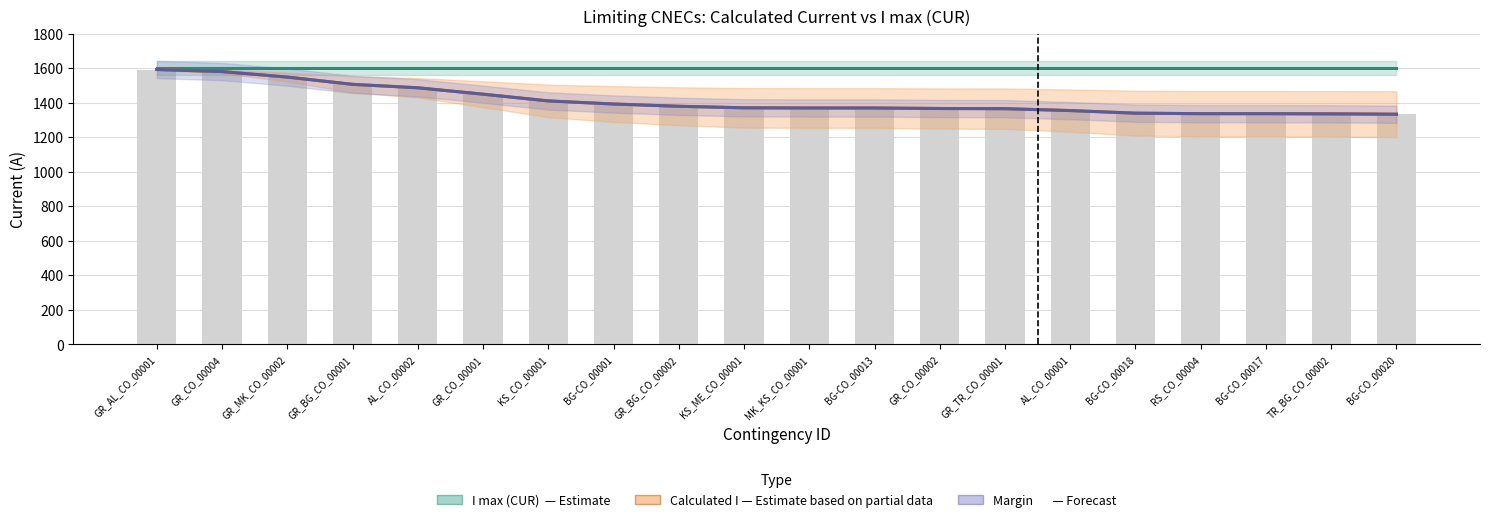

Which label corresponds to the smallest value in the chart?

BG-CO_00020